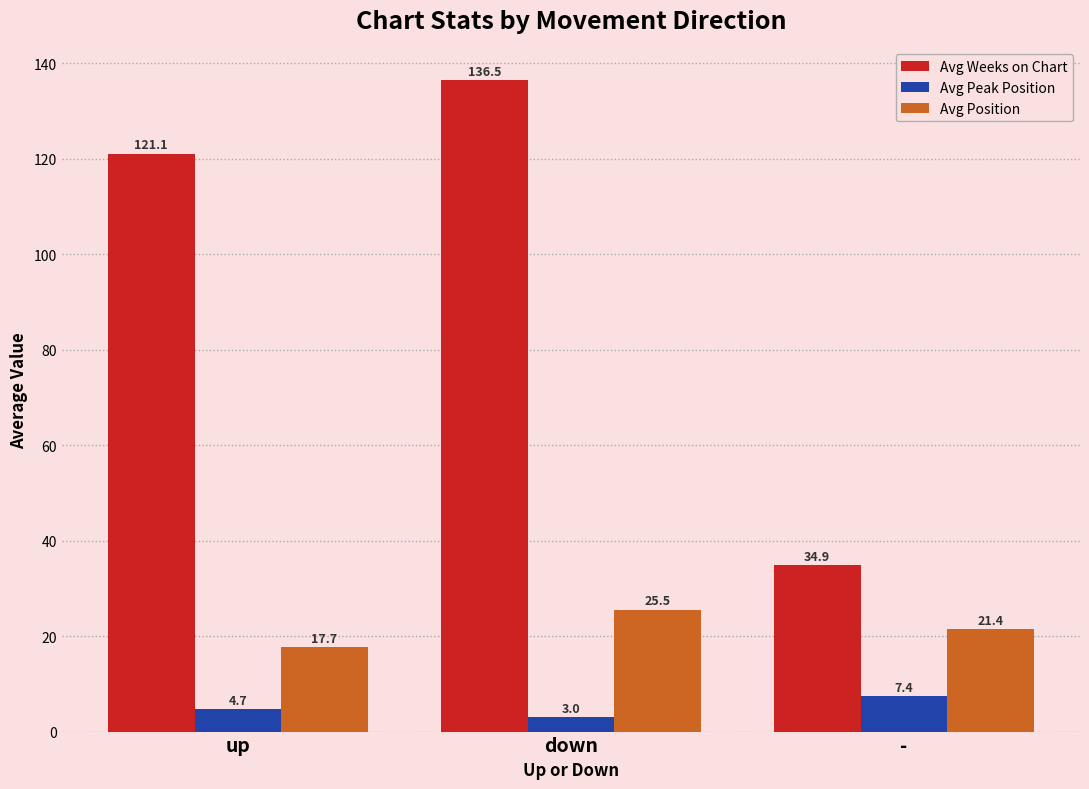

List the series in order of their overall mean, lowest first.

Avg Peak Position, Avg Position, Avg Weeks on Chart